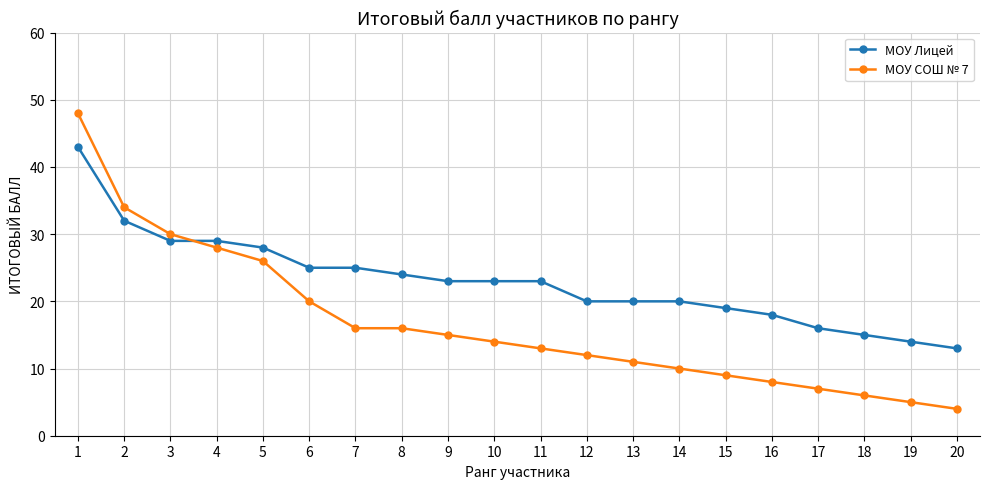

What is the greatest value displayed?

48